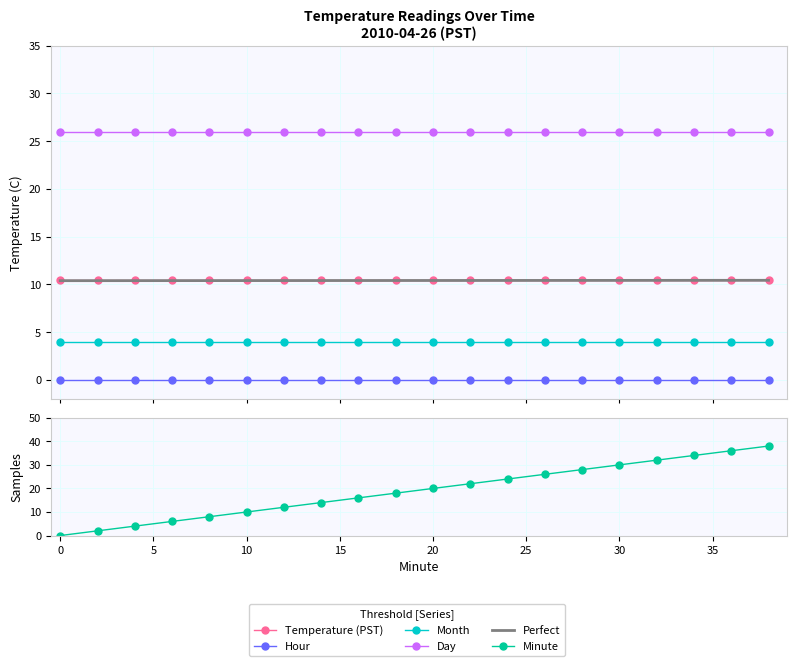

Which series has the largest range (max minus min)?

Minute